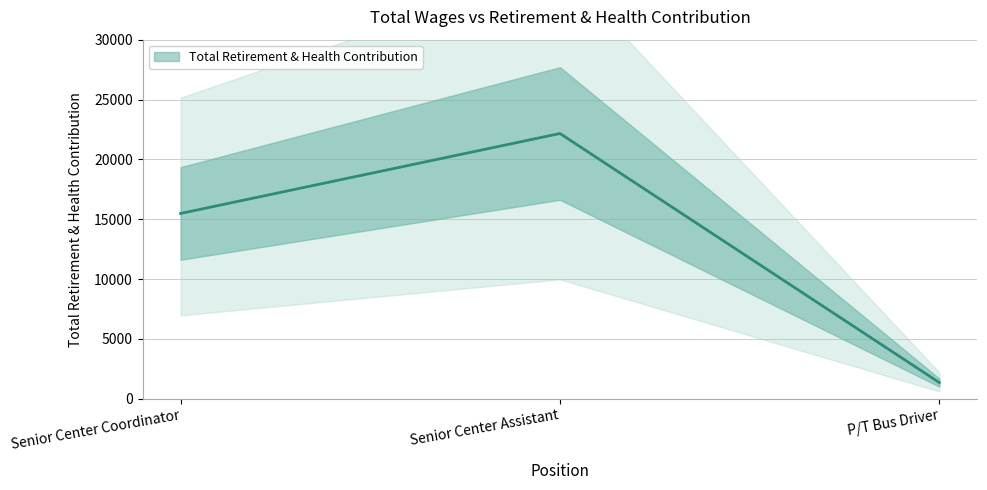

How many lines are shown in the chart?

1